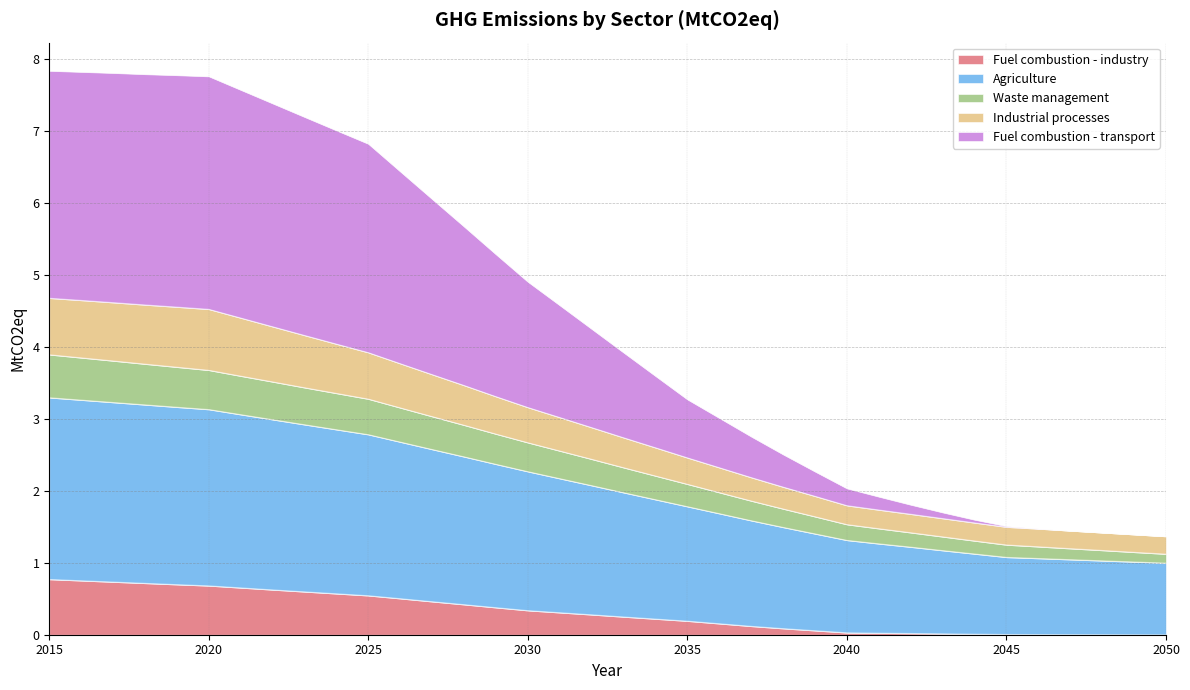

What are all the series names shown in the legend?

Fuel combustion - industry, Agriculture, Waste management, Industrial processes, Fuel combustion - transport